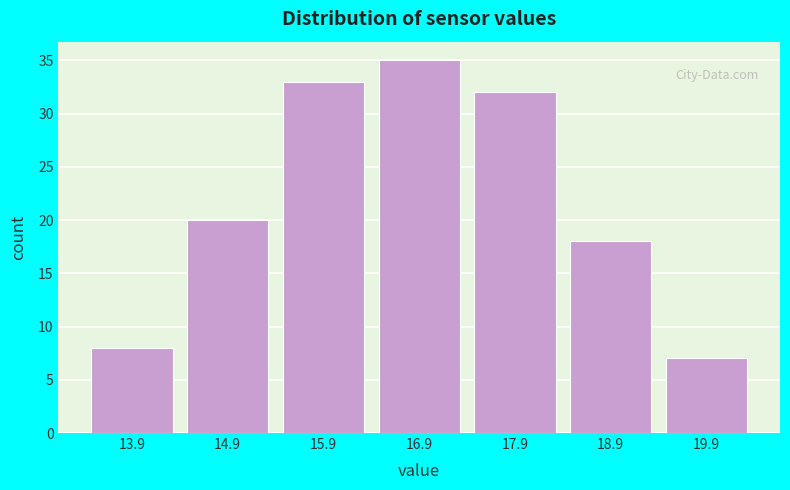

What is the height of the bar covering 18.5 to 19.5 on the x-axis? The values are not printed on the chart, so give them approximately, as read against the axis.

18